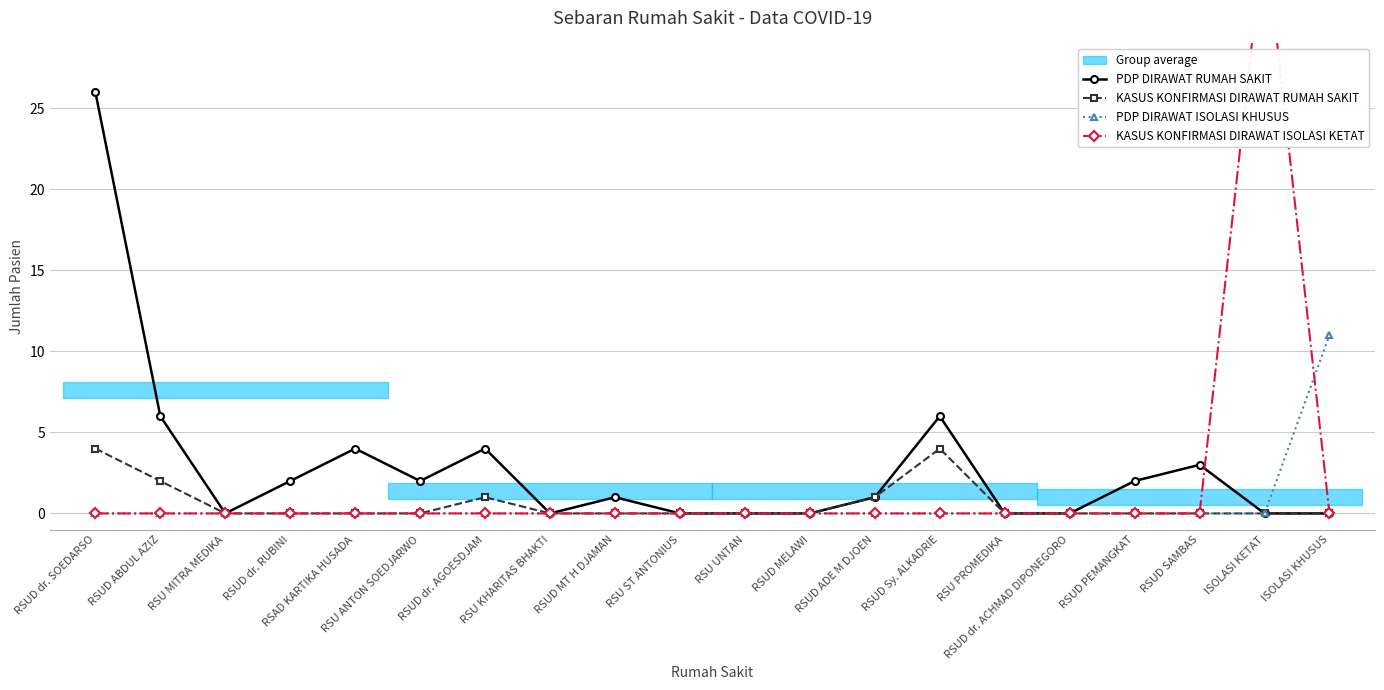

What are all the series names shown in the legend?

PDP DIRAWAT RUMAH SAKIT, KASUS KONFIRMASI DIRAWAT RUMAH SAKIT, PDP DIRAWAT ISOLASI KHUSUS, KASUS KONFIRMASI DIRAWAT ISOLASI KETAT